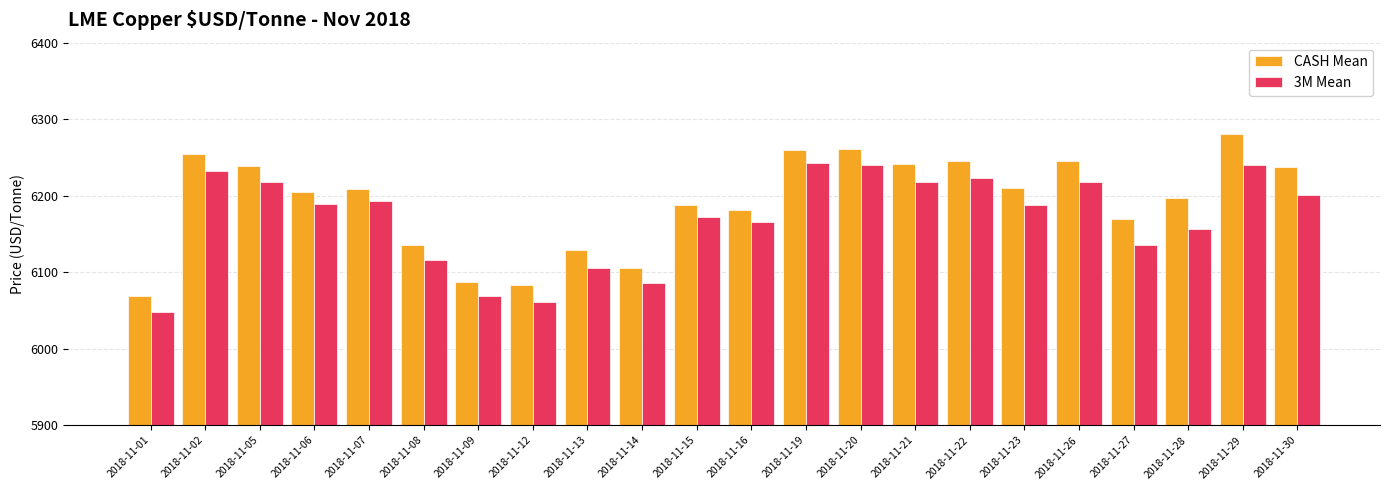

At 2018-11-02, list the series in order from largest to smallest.

CASH Mean, 3M Mean